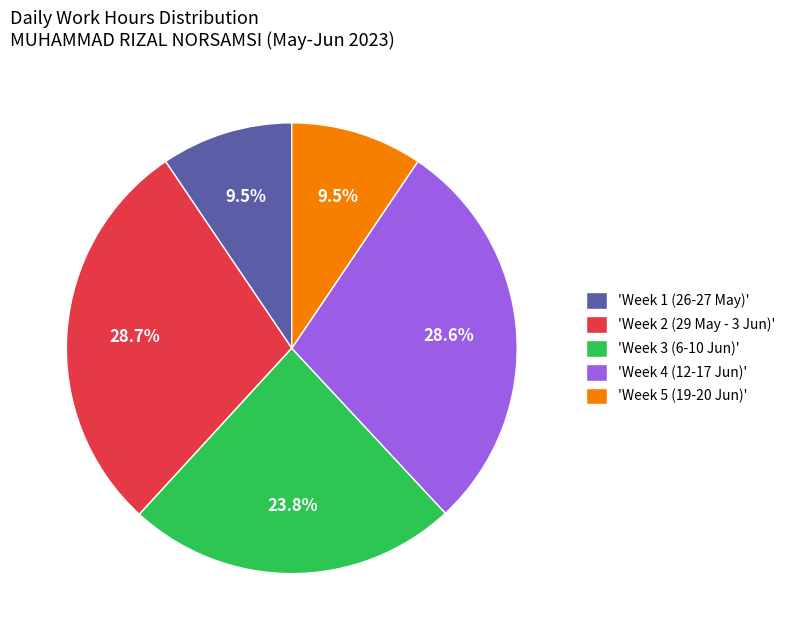

What is the total percentage of 'Week 1 (26-27 May)' and 'Week 2 (29 May - 3 Jun)'?

38.2%